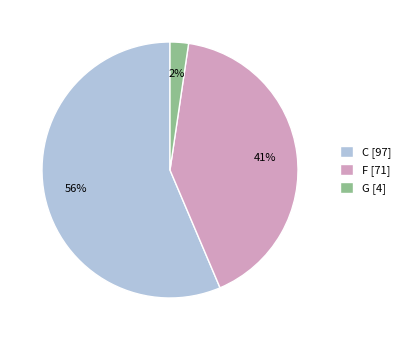

Which category accounts for the majority?

C